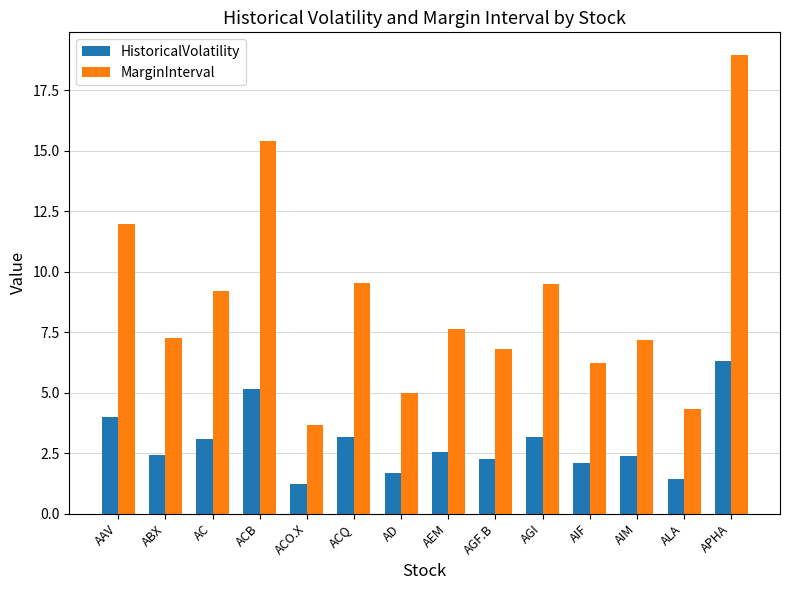

Is it true that MarginInterval equals 3.1 at ACQ?

False